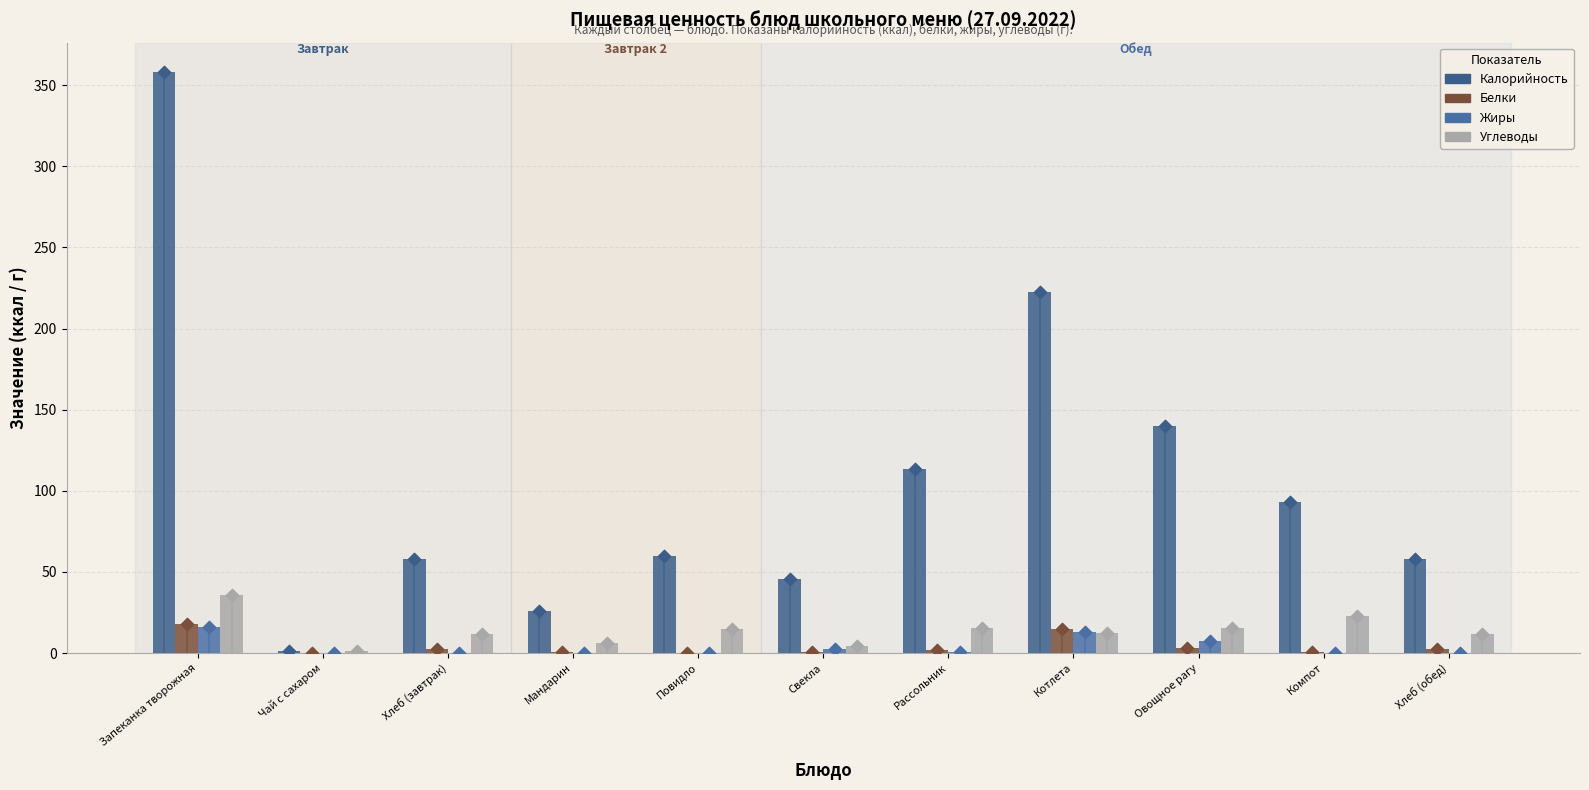

Which series has the largest total across all categories?

Калорийность